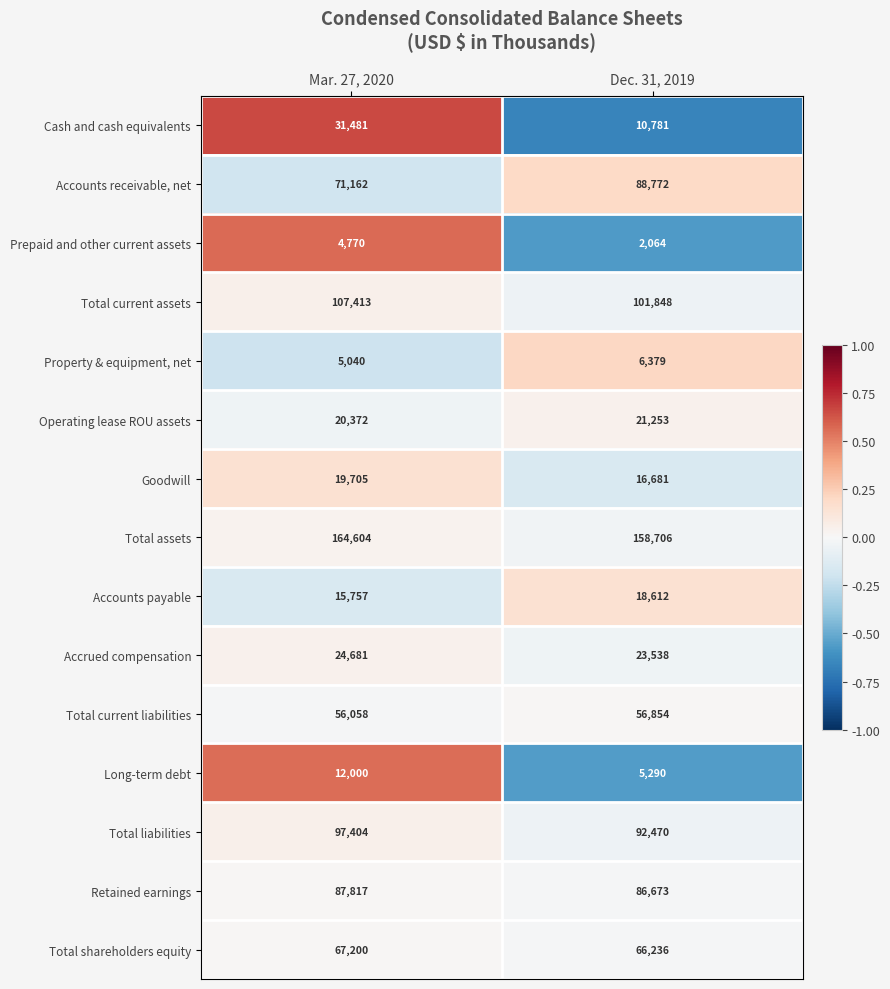

Which series changed the most between Mar. 27, 2020 and Dec. 31, 2019?

Cash and cash equivalents